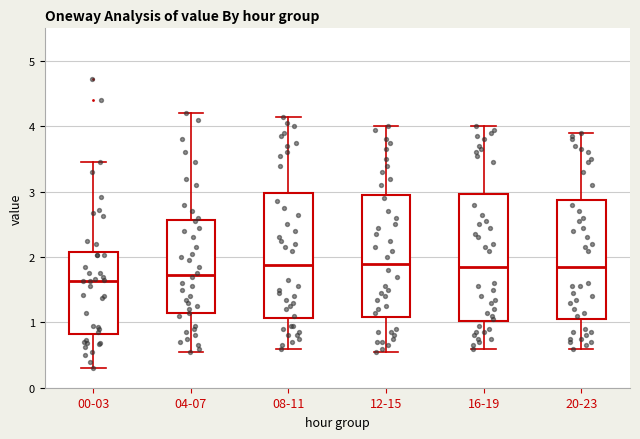

Where does the upper whisker of the box for 20-23 end on the y-axis? The values are not printed on the chart, so give them approximately, as read against the axis.

3.9